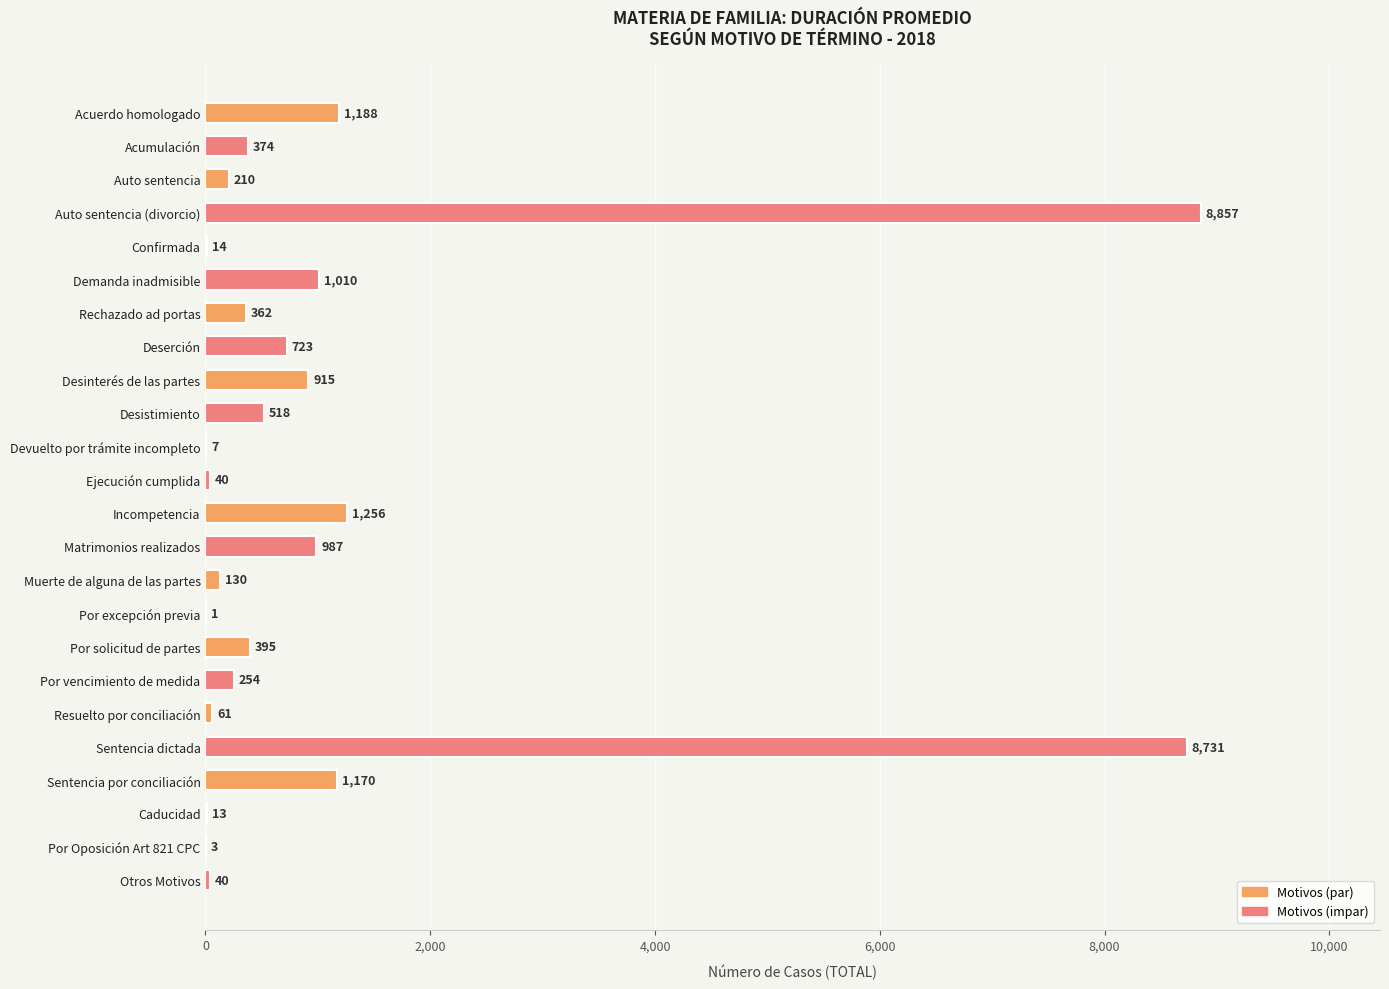

What is the sum of all values?

27259